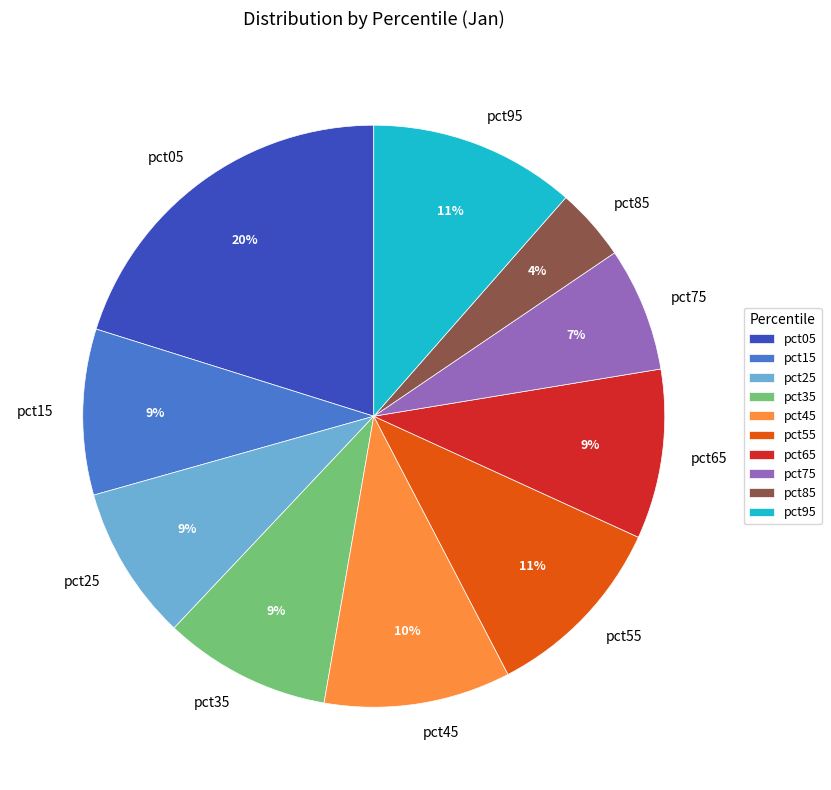

Is the sum of pct55 and pct85 greater than half?

No